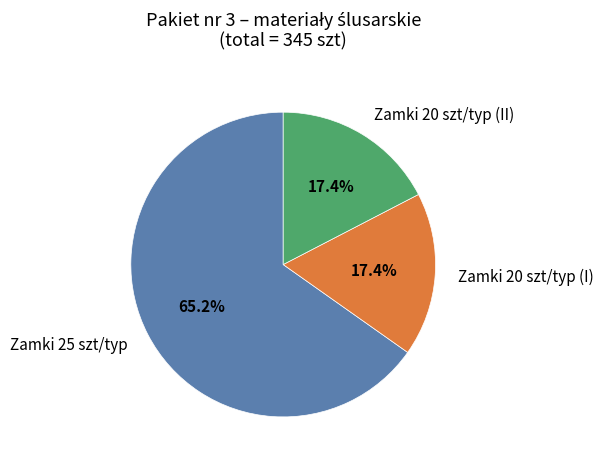

What is the largest slice in the pie chart?

Zamki 25 szt/typ